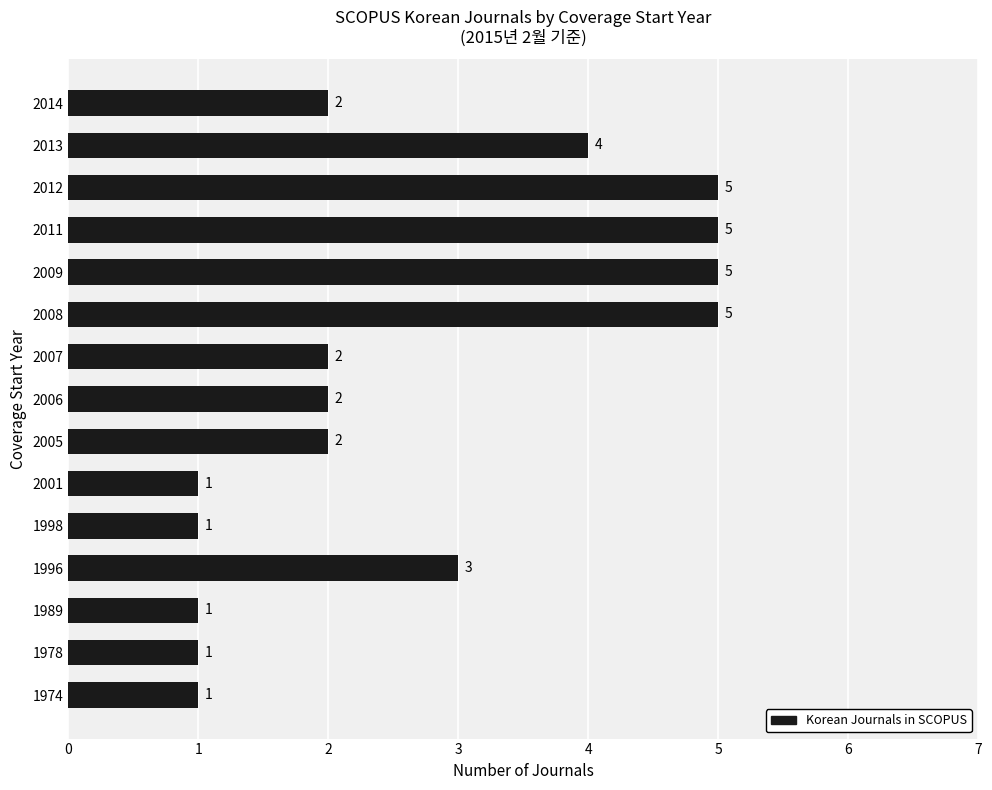

The chart shows a value of 1 at 2014. True or false?

False